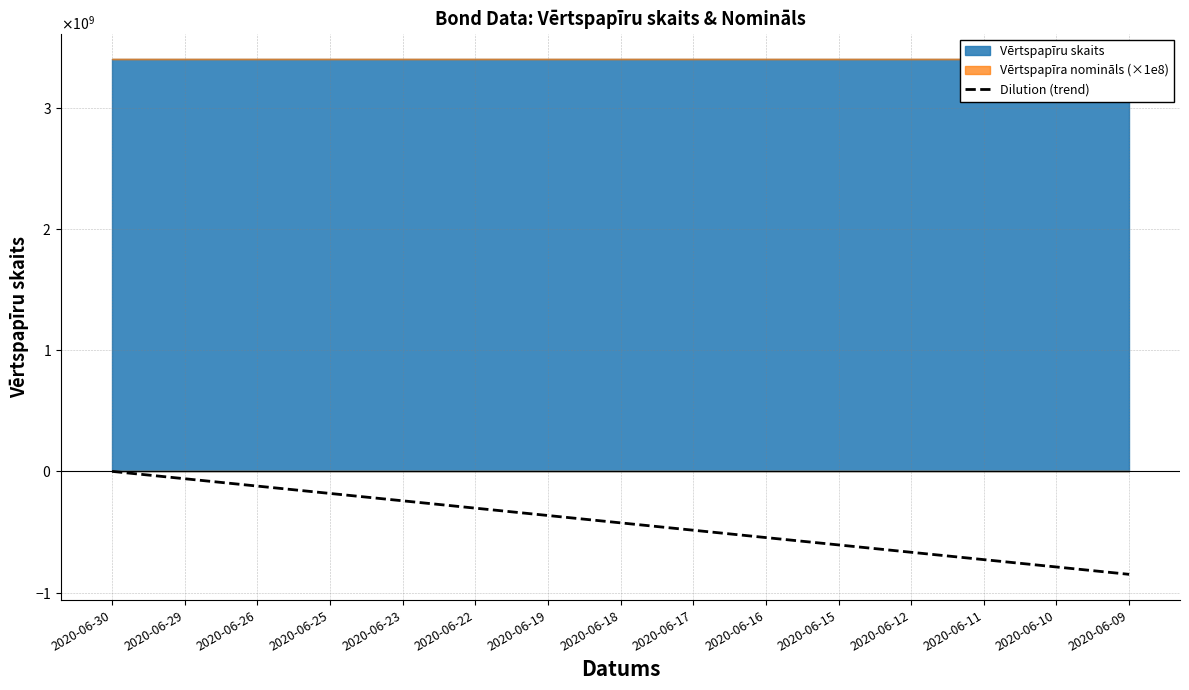

Is it true that the value at 2020-06-23 is -335123684.3?

False